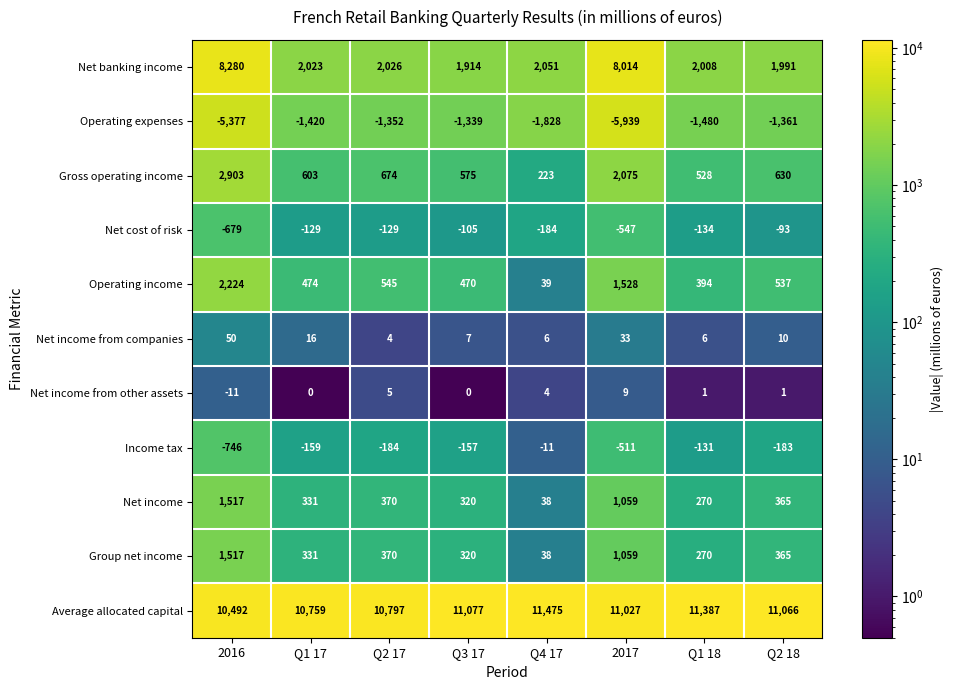

At how many categories does at least one series exceed 4615?

8